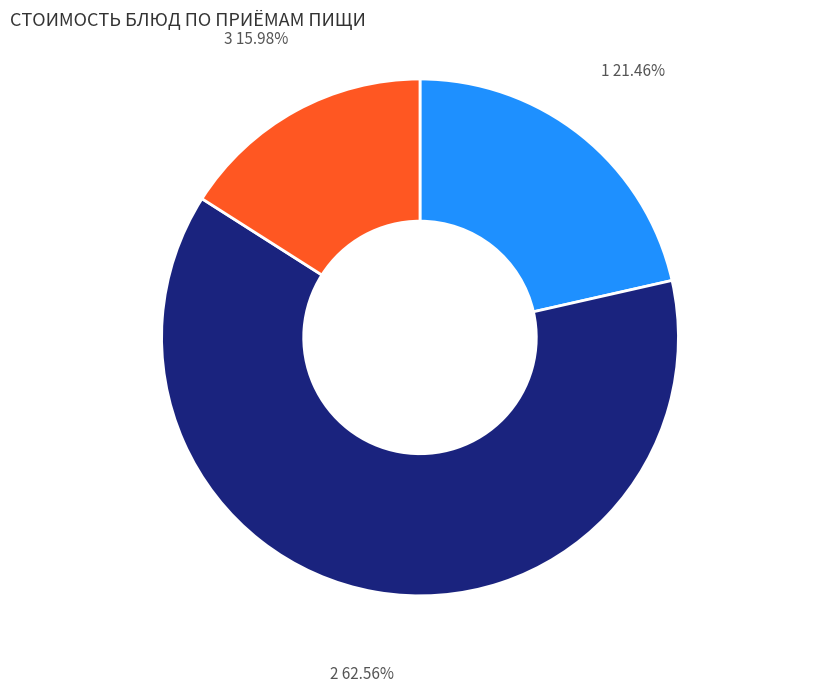

How many segments does this pie chart have?

3